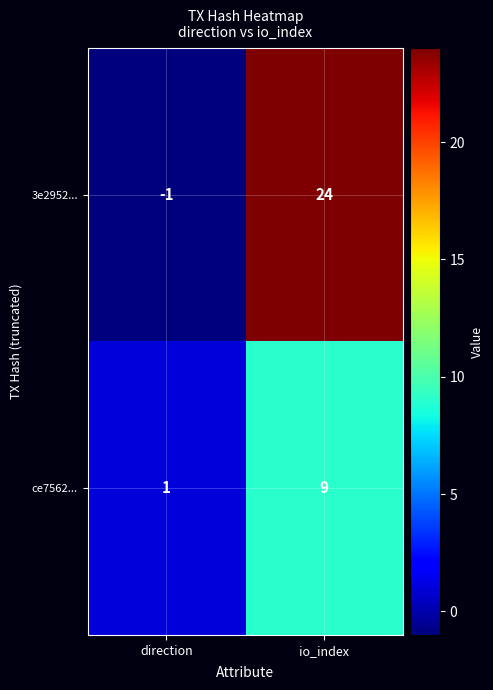

What is the sum of all ce7562... values?

10